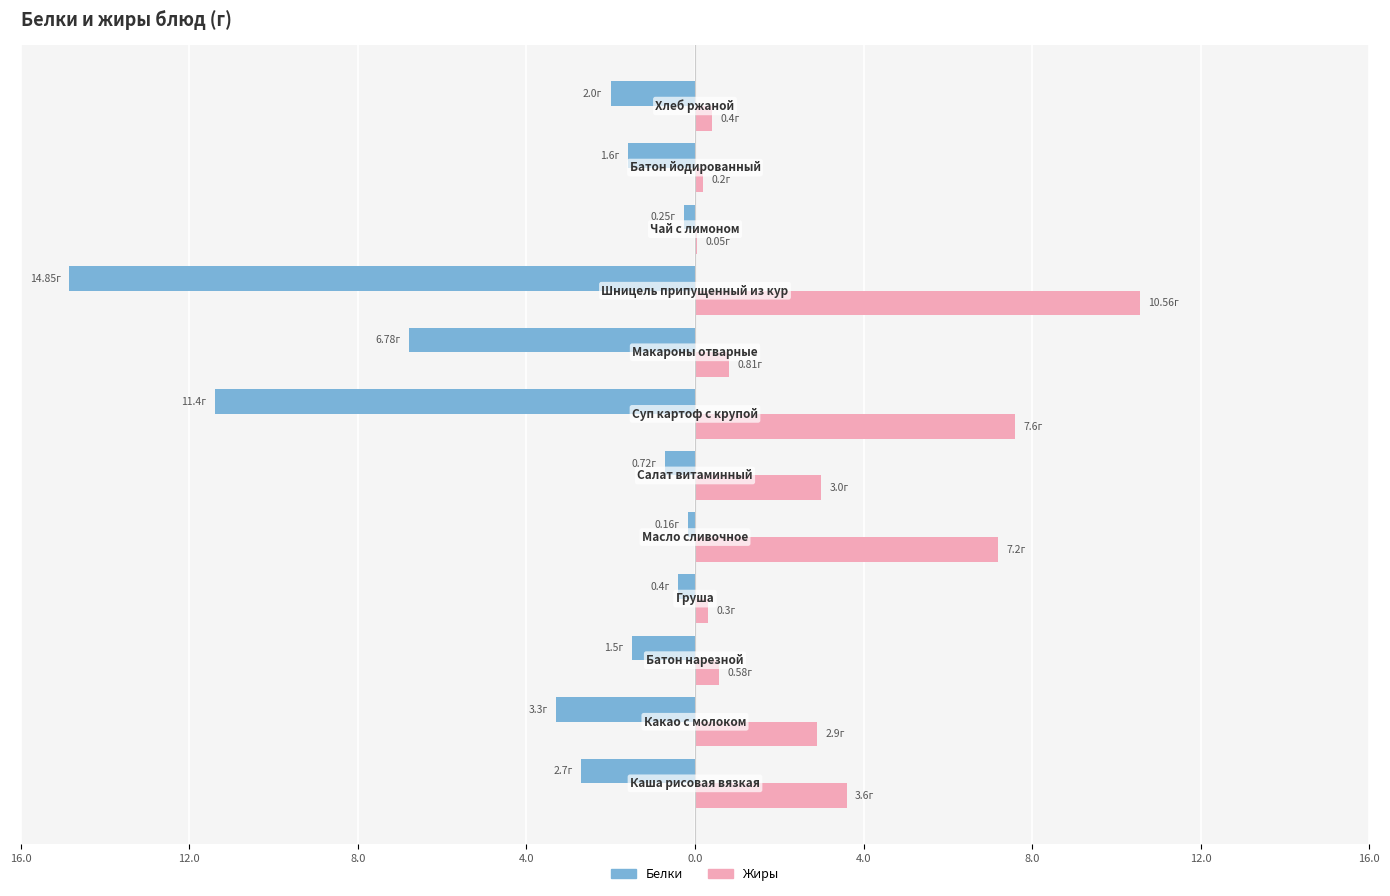

Reading left to right, what are all the values shown in this chart?

Белки: -2.7	-3.3	-1.5	-0.4	-0.2	-0.7	-11.4	-6.8	-14.8	-0.2	-1.6	-2.0
Жиры: 3.6	2.9	0.6	0.3	7.2	3.0	7.6	0.8	10.6	0.1	0.2	0.4